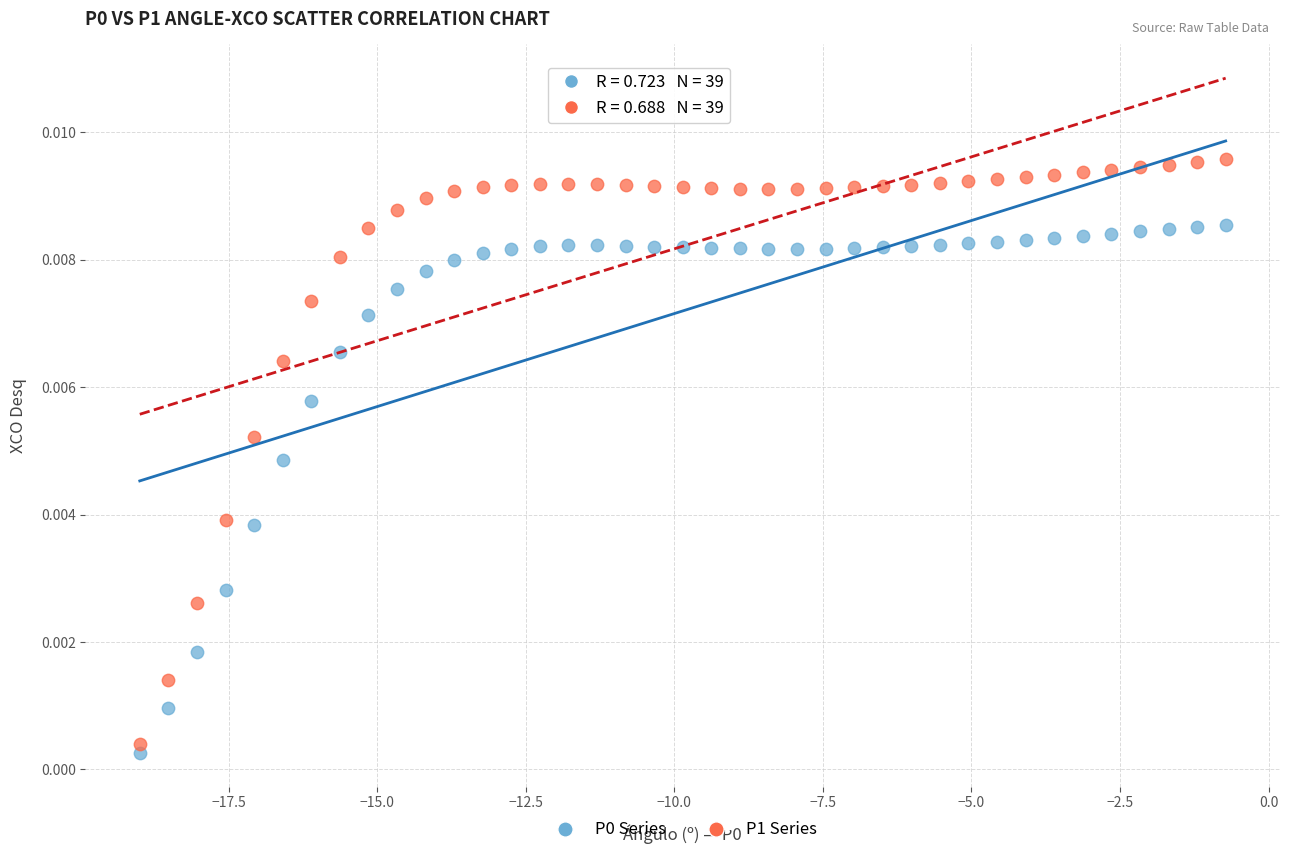

Across all data points, what is the range of X values (max minus min)?

18.3